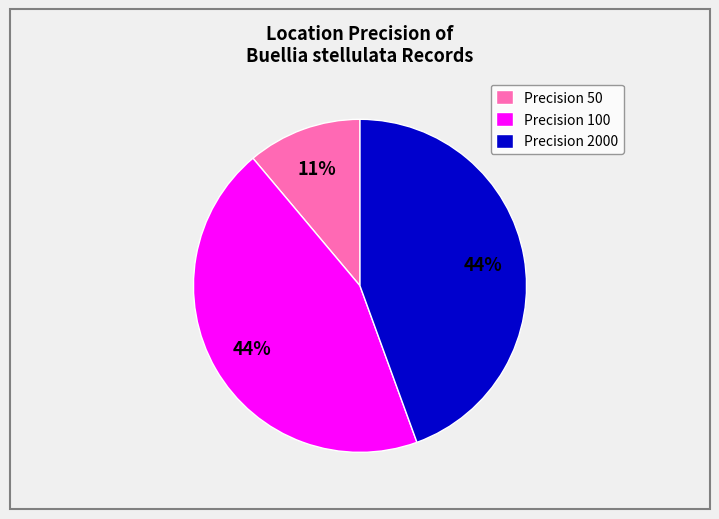

Which category has the smallest portion of the pie?

Precision 50